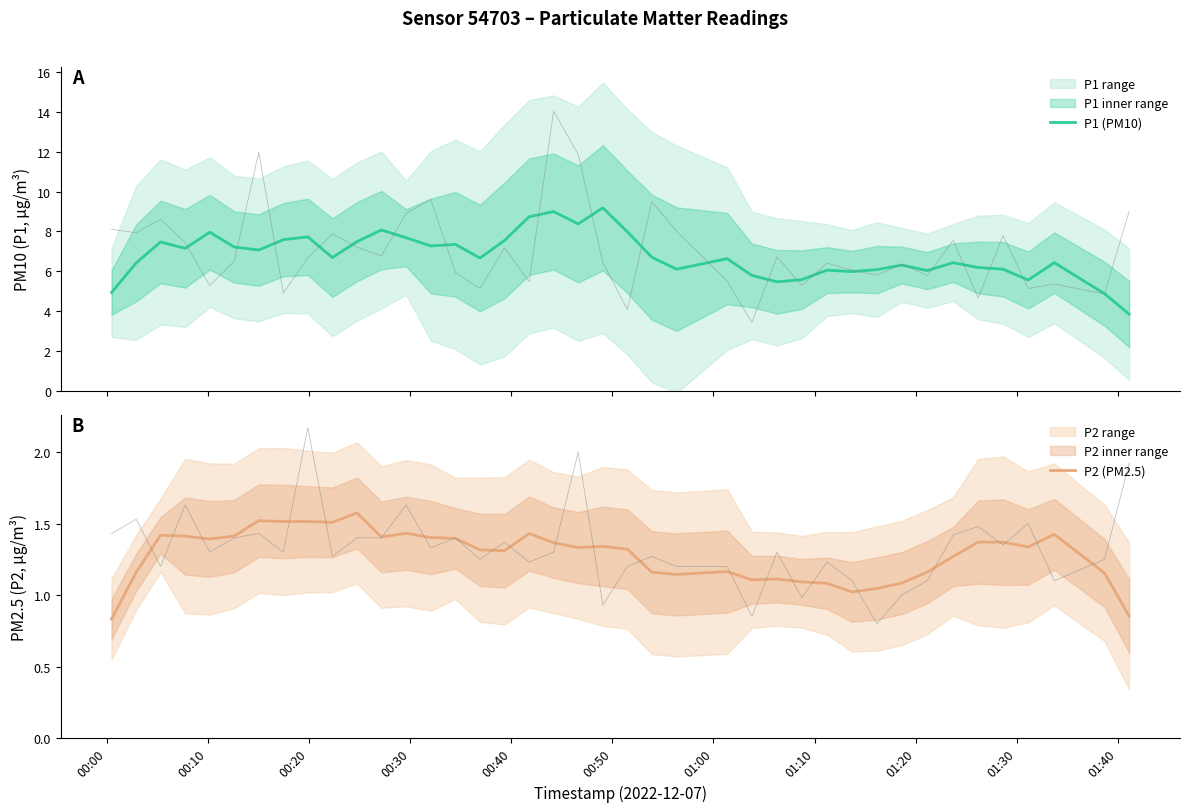

True or false: P2 (PM2.5) and P1 (PM10) intersect in this chart.

False